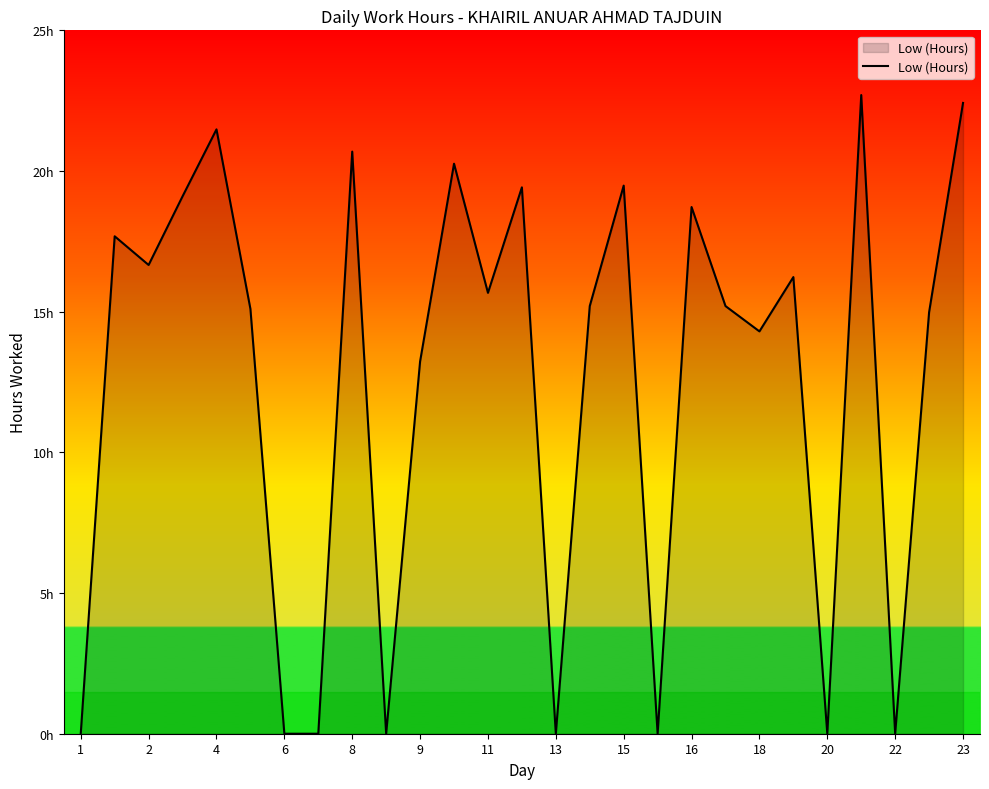

Is this an area chart (filled region under the line)?

Yes